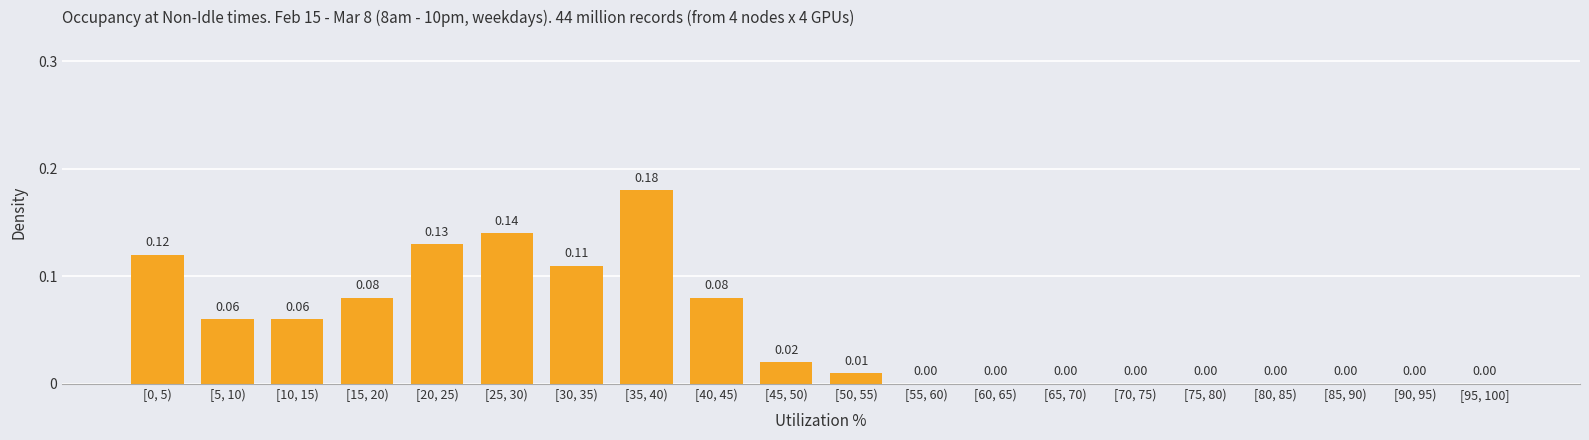

What is the sum of all values?

1.0